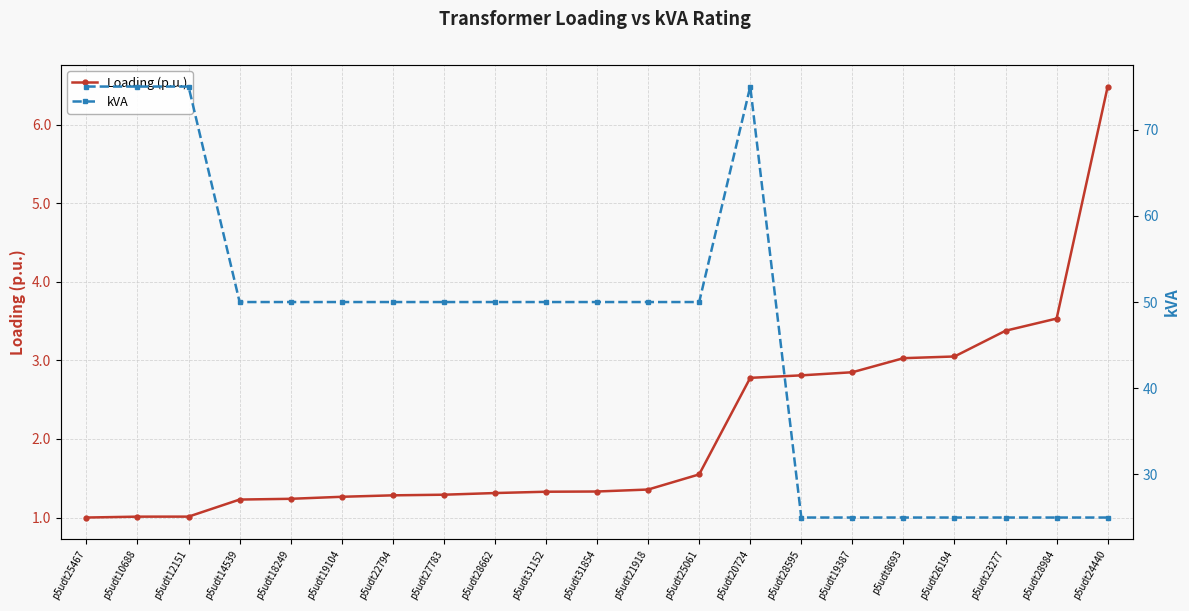

Count the number of categories in the chart.

21